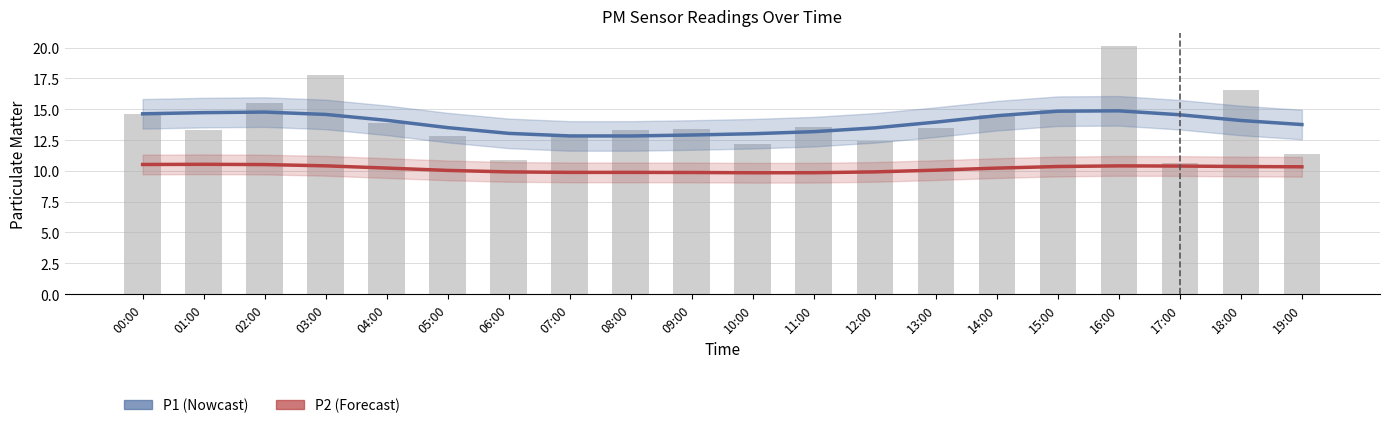

Reading left to right, what are all the values shown in this chart?

P1 (Nowcast): 14.6	14.7	14.8	14.6	14.1	13.5	13.0	12.8	12.8	12.9	13.0	13.2	13.5	14.0	14.5	14.8	14.9	14.6	14.1	13.8
P2 (Forecast): 10.5	10.5	10.5	10.4	10.2	10.0	9.9	9.9	9.9	9.9	9.8	9.9	9.9	10.1	10.2	10.4	10.4	10.4	10.4	10.3